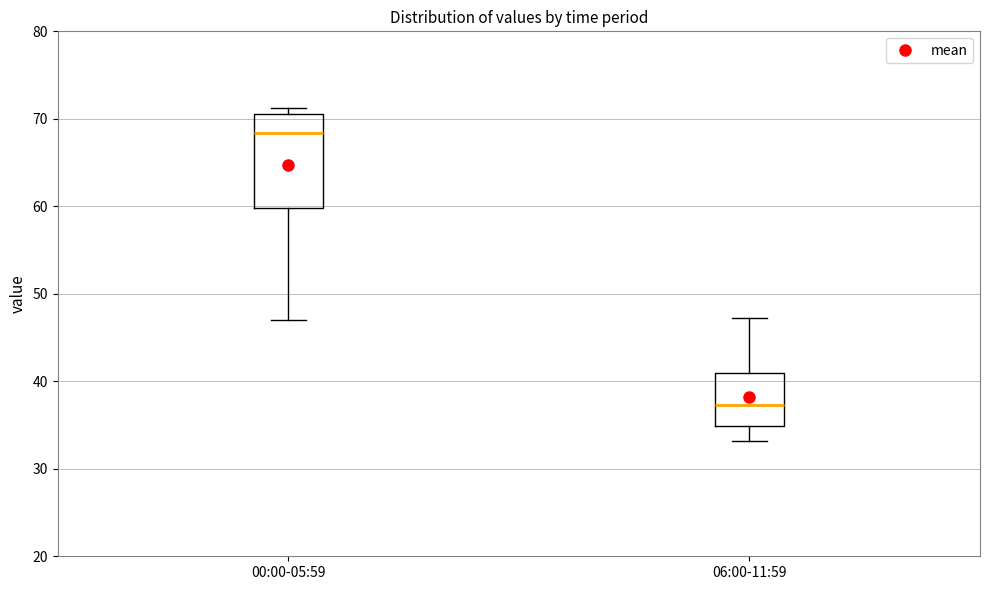

Reading left to right, read every box against the y-axis: the position of its median line, the range the box covers, and the ends of its whiskers. The values are not printed on the chart, so give them approximately, as read against the axis.

00:00-05:59: median 68, box 60 to 71, whiskers 47 to 71 (just above the box's upper edge)
06:00-11:59: median 37, box 35 to 41, whiskers 33 to 47